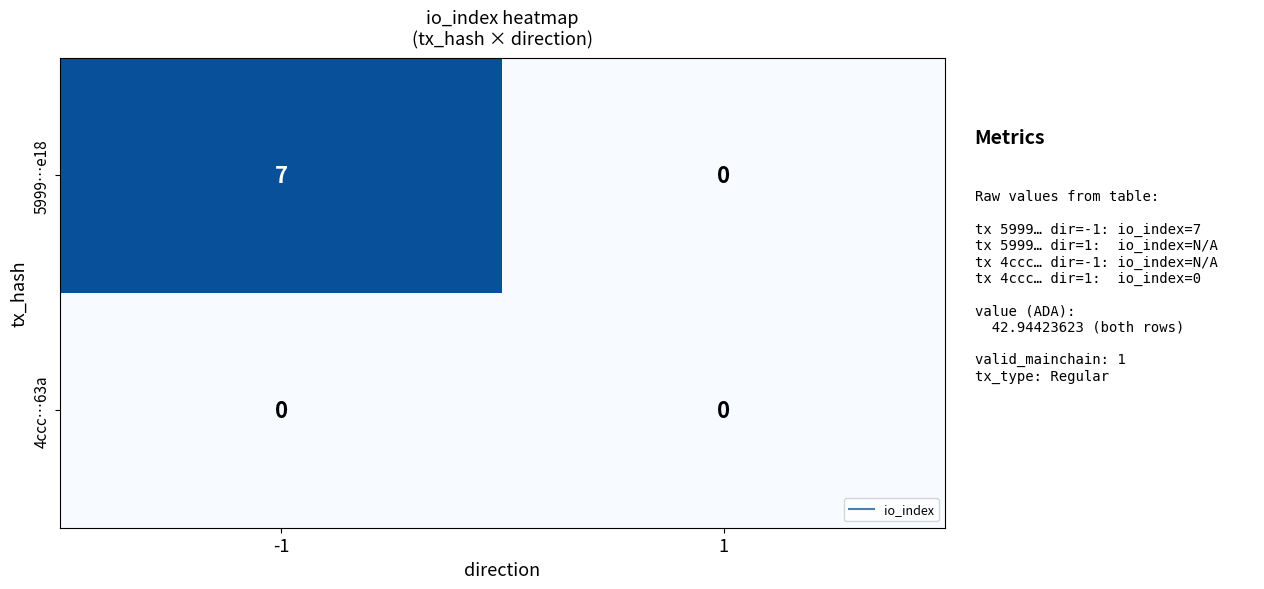

Which series has the largest total across all categories?

5999…e18